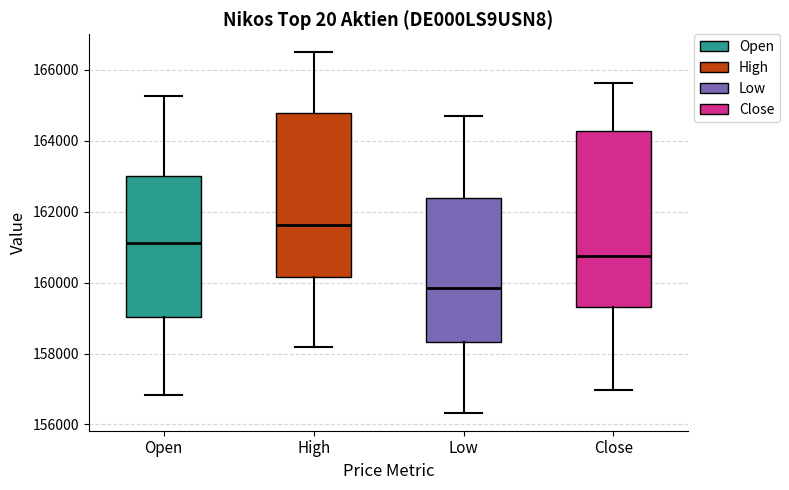

Which box has the highest median line?

High